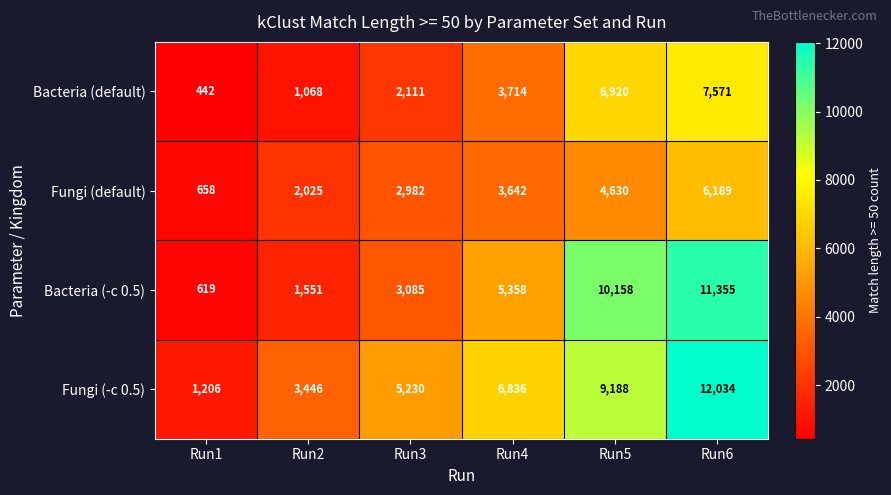

Where is Bacteria (-c 0.5) nearest to the value 5987?

Run4